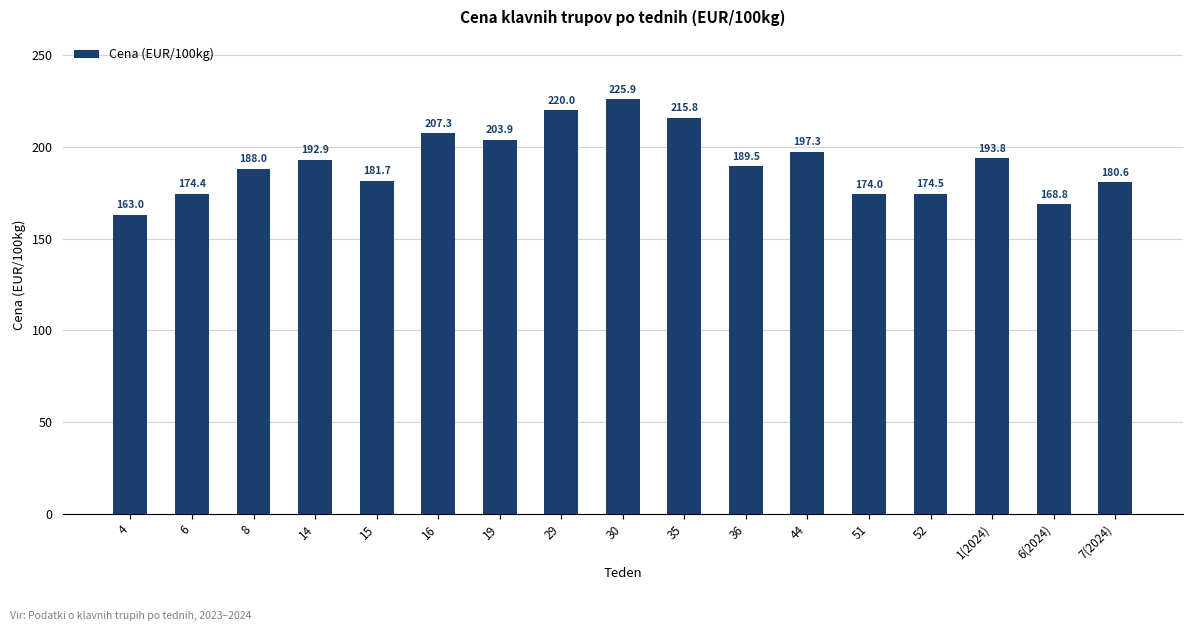

Rank the categories by value from lowest to highest.

4, 6(2024), 51, 6, 52, 7(2024), 15, 8, 36, 14, 1(2024), 44, 19, 16, 35, 29, 30